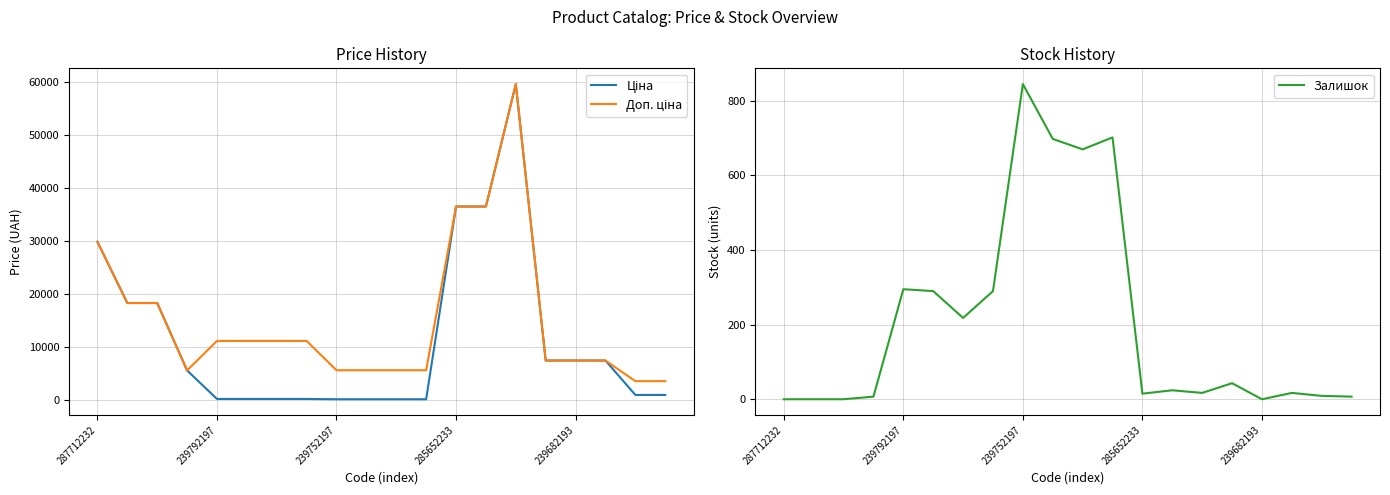

Which series has the largest total across all categories?

Доп. ціна